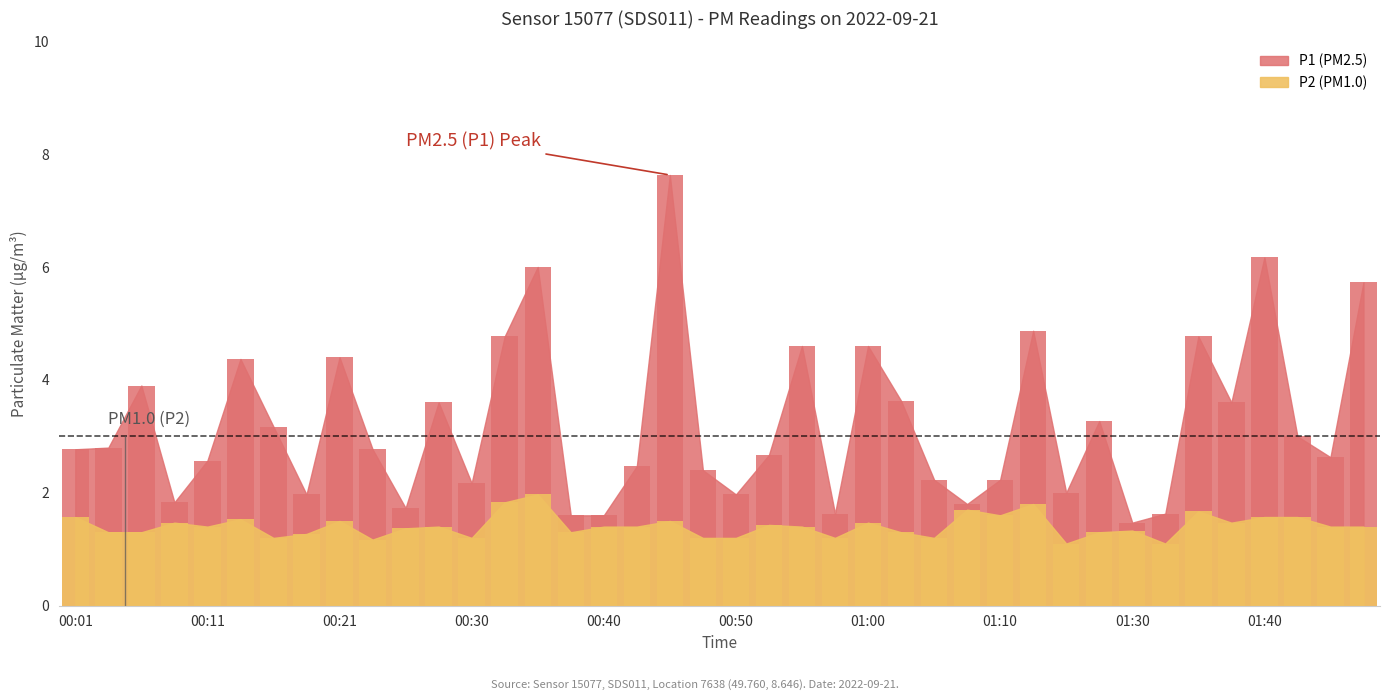

Which has a higher value, 00:13 or 01:28?

00:13